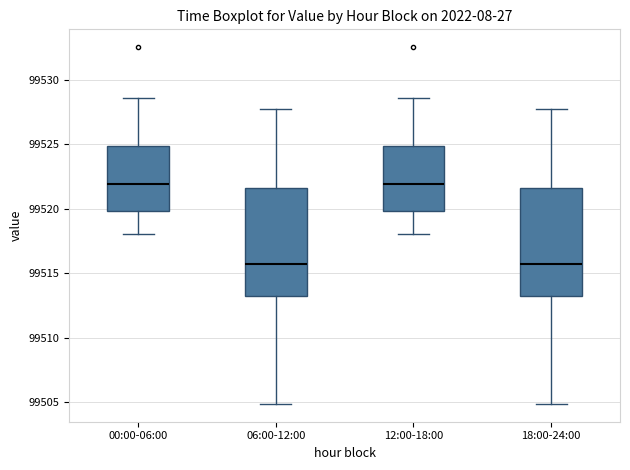

Where does the lower whisker of the box for 00:00-06:00 end on the y-axis? The values are not printed on the chart, so give them approximately, as read against the axis.

99518.0